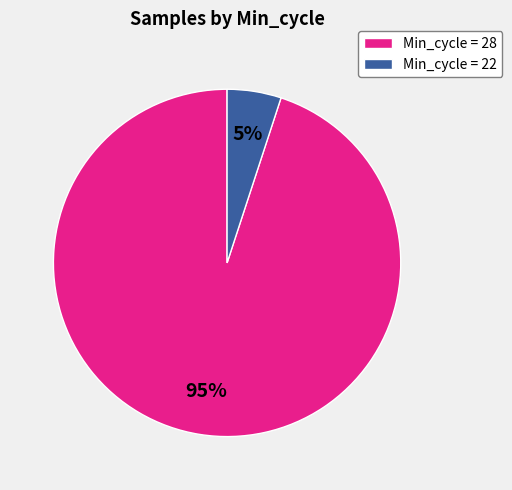

What percentage is the Min_cycle = 22 slice, to the nearest percent?

5%